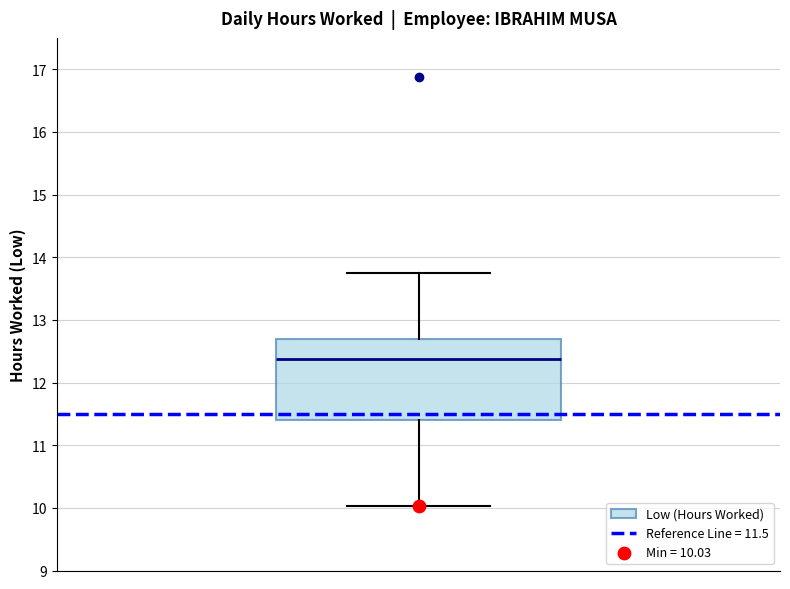

Read this box plot against the y-axis: the position of the median line, the range covered by the box, and the ends of both whiskers. The values are not printed on the chart, so give them approximately, as read against the axis.

median 12.4, box 11.4 to 12.7, whiskers 10.0 to 13.8